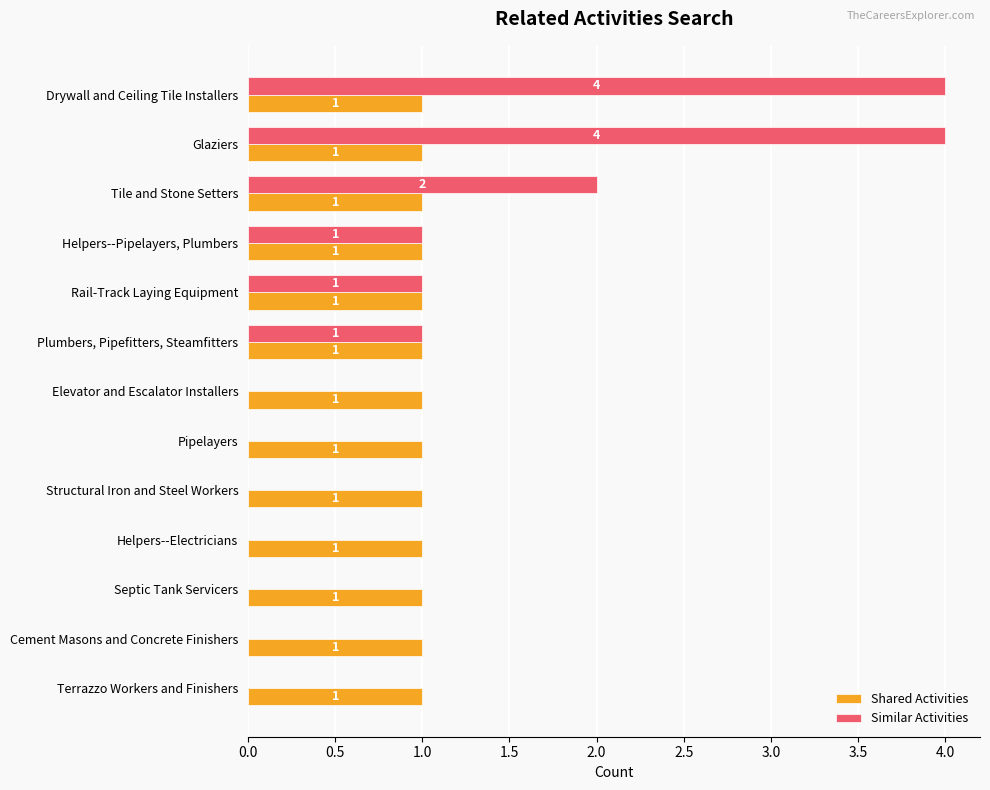

What is the total value across all series at Tile and Stone Setters?

3